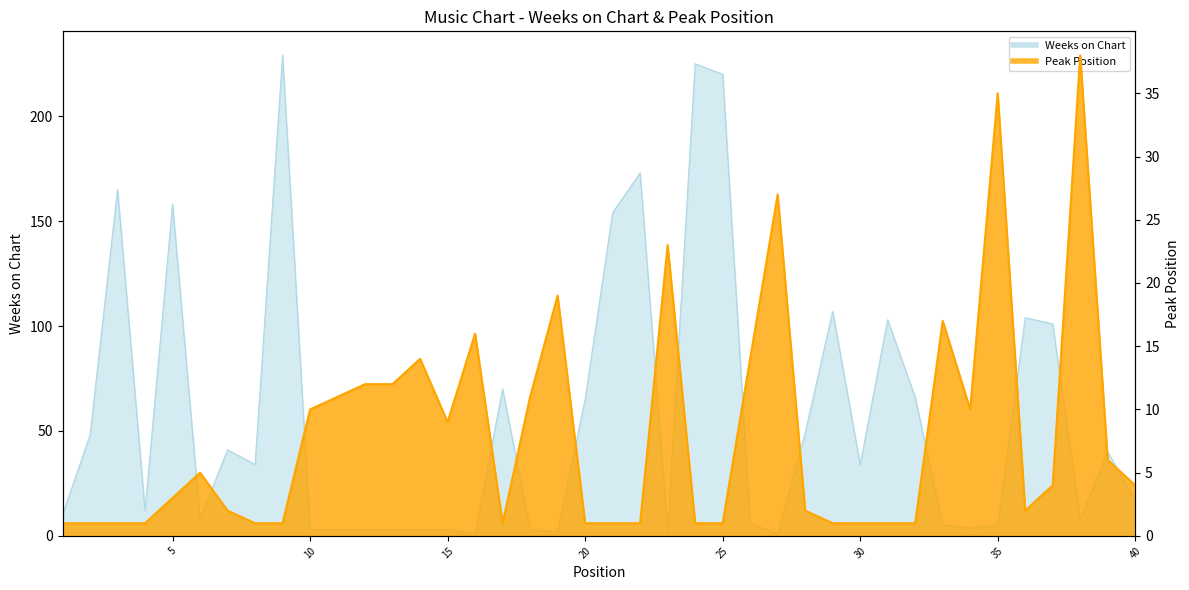

List the labels in order of Weeks on Chart value, largest first.

9, 24, 25, 22, 3, 5, 21, 29, 36, 31, 37, 17, 32, 20, 28, 2, 7, 39, 8, 30, 40, 4, 1, 6, 38, 26, 33, 35, 34, 10, 11, 12, 13, 14, 15, 18, 19, 23, 16, 27